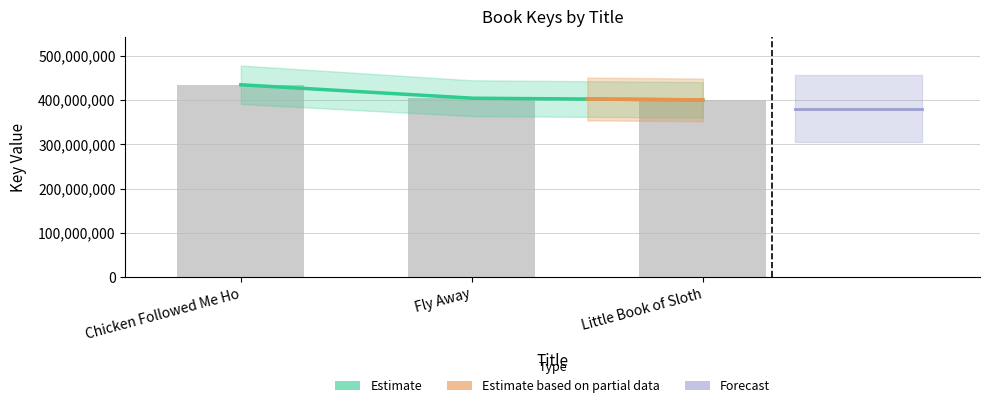

Reading right to left, transcribe all the data shown in this chart.

400094893	403910348	434166363